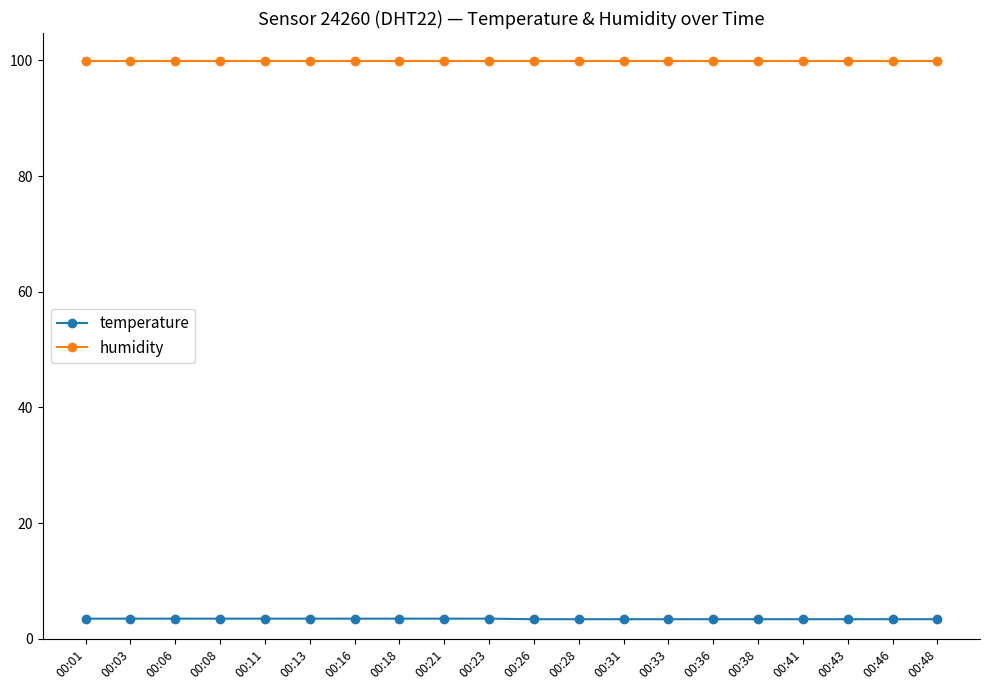

How many series are shown in this chart?

2